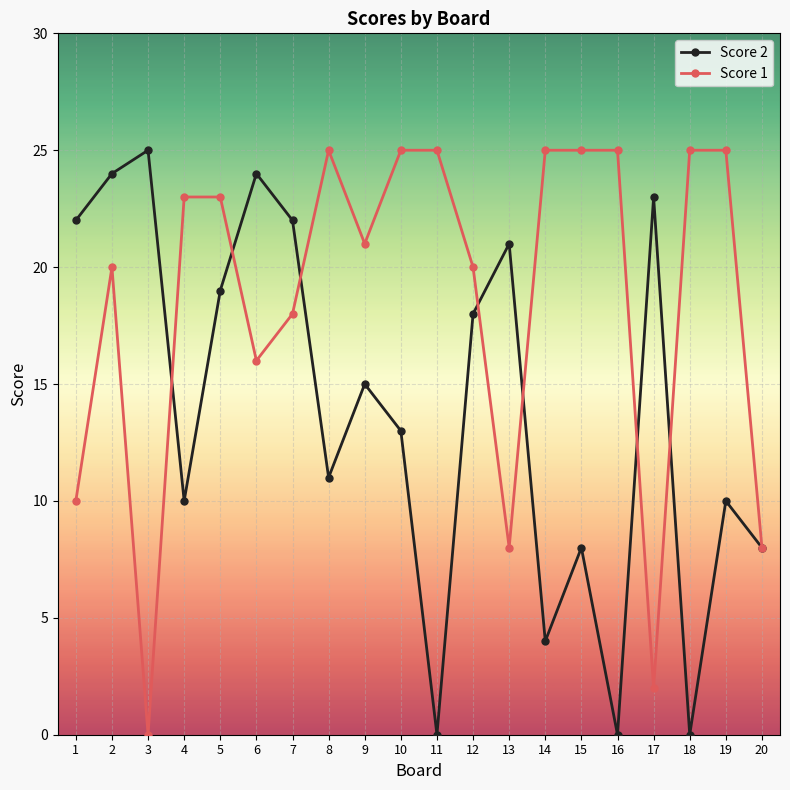

At 7, list the series in order from smallest to largest.

Score 1, Score 2